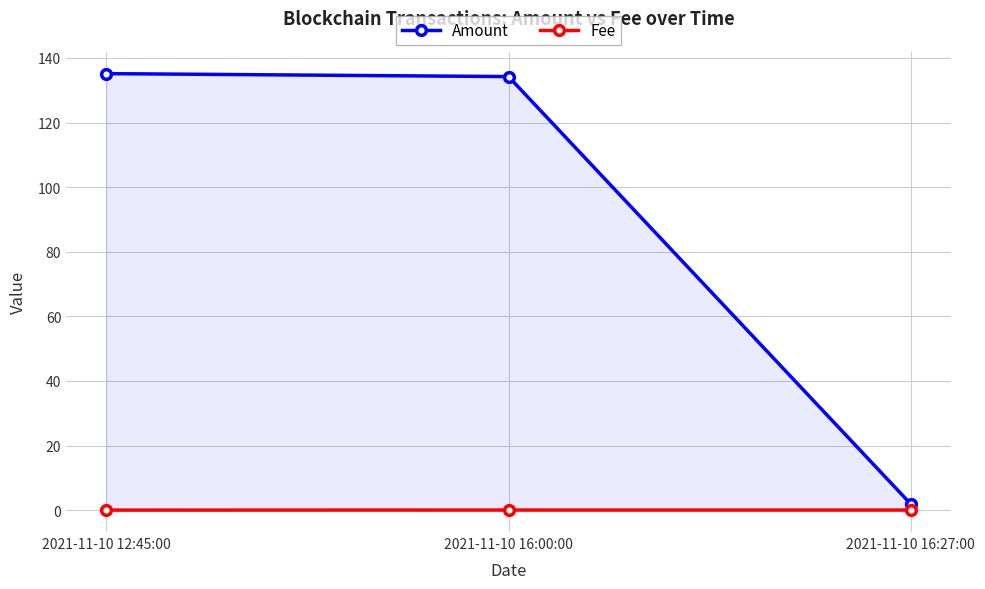

Which series has the widest spread of values?

Amount